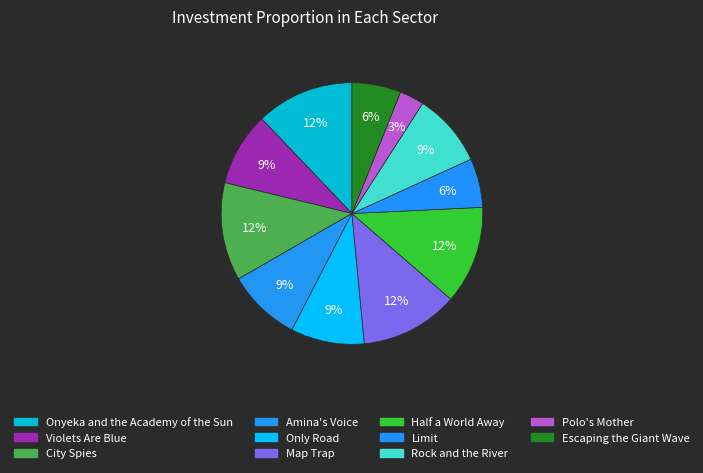

The Amina's Voice slice represents 53% of the pie. True or false?

False